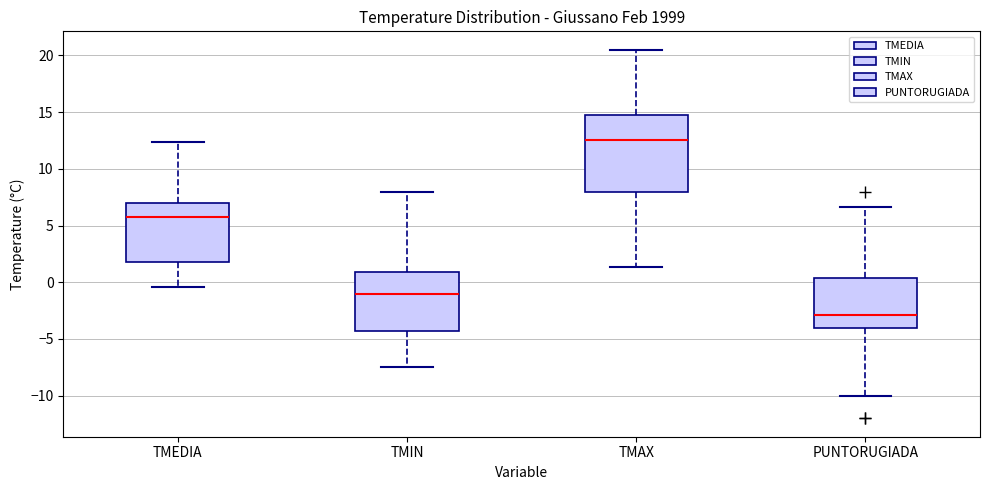

Where is the lower edge of the box for TMAX on the y-axis? The values are not printed on the chart, so give them approximately, as read against the axis.

8.0